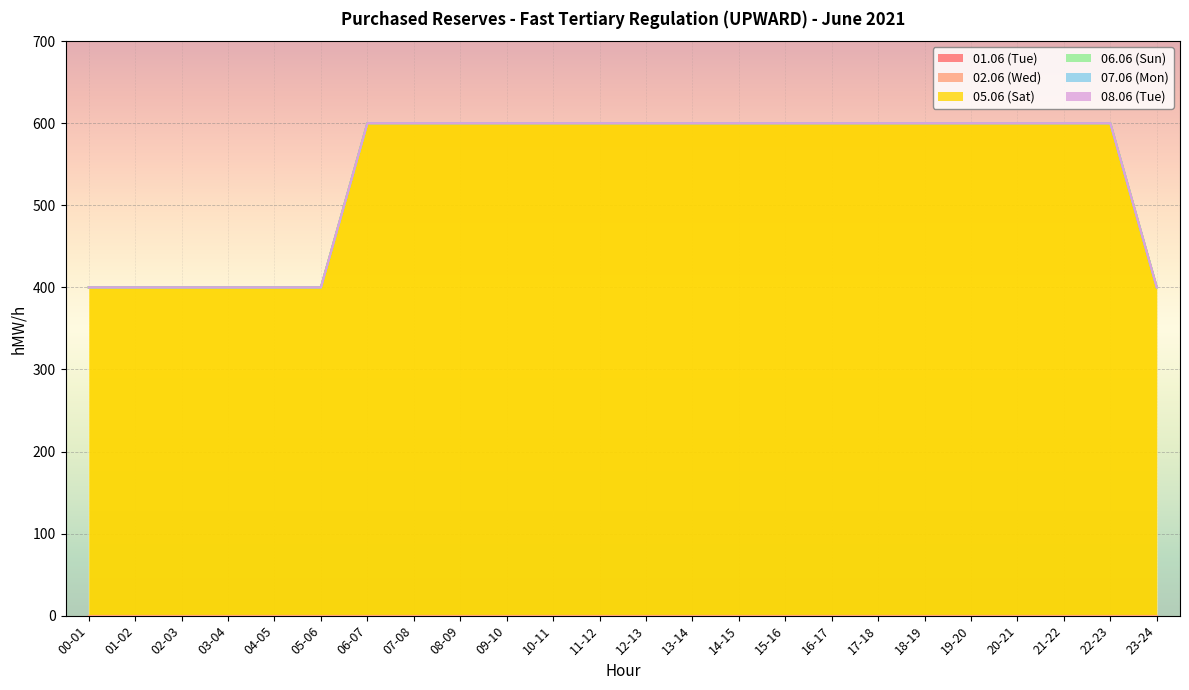

How many distinct data groups are displayed?

6